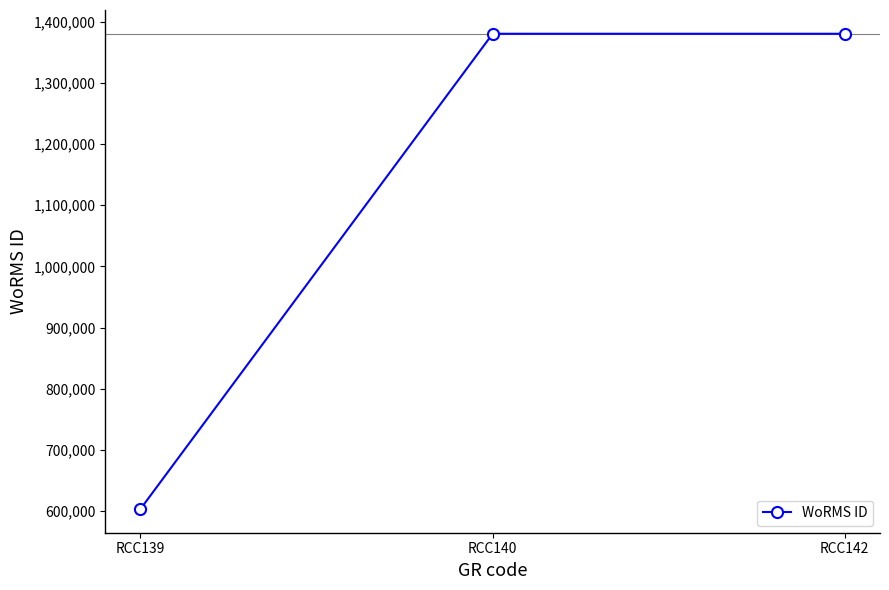

Does the chart have visible grid lines?

No